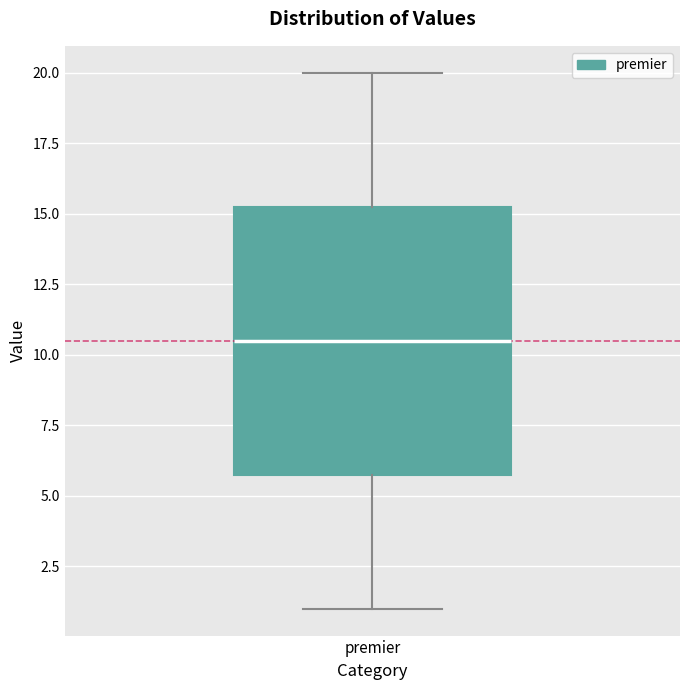

Transcribe this box plot: give where the median line is, the range the box spans, and where the two whiskers end, as read against the y-axis. The values are not printed on the chart, so give them approximately, as read against the axis.

median 10.5, box 6.0 to 15.5, whiskers 1.0 to 20.0